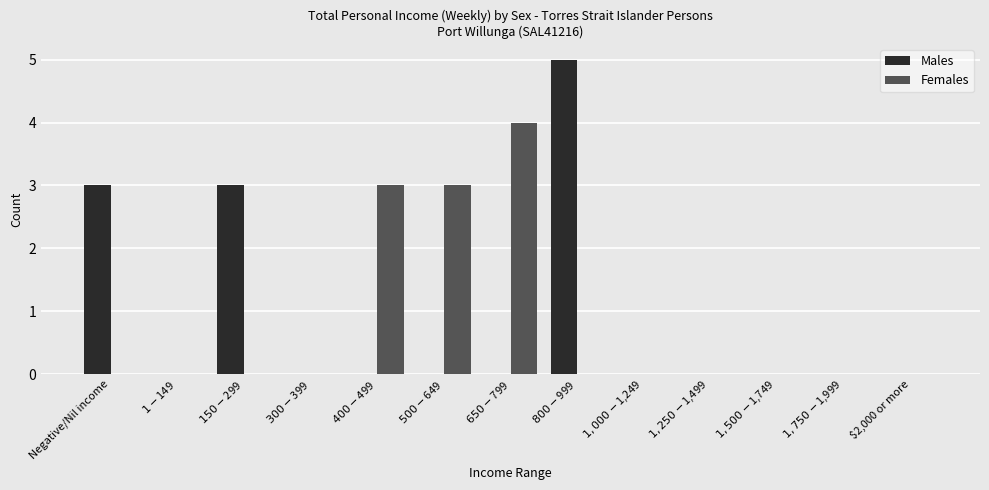

Count the number of categories in the chart.

13